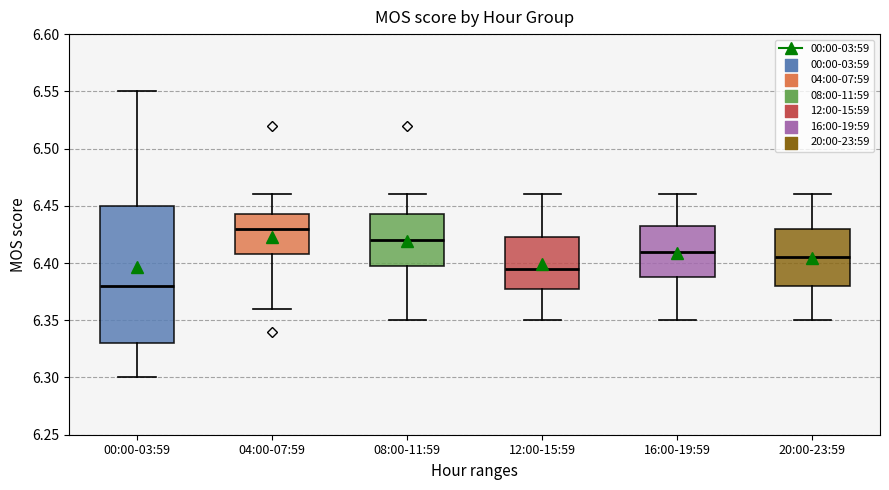

Which box is the tallest, from its lower edge to its upper edge?

00:00-03:59